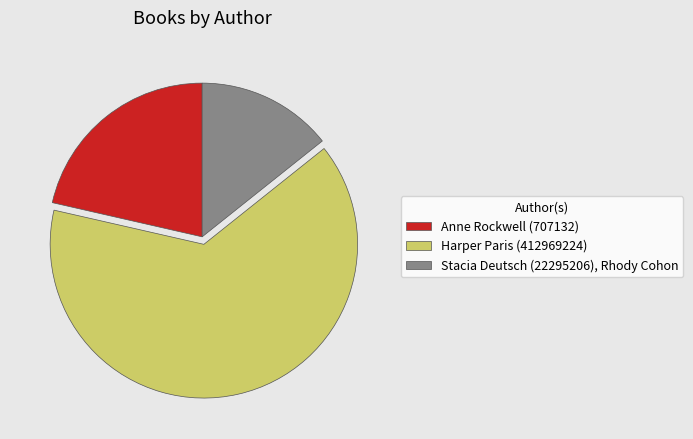

What is the largest slice in the pie chart?

Harper Paris (412969224)